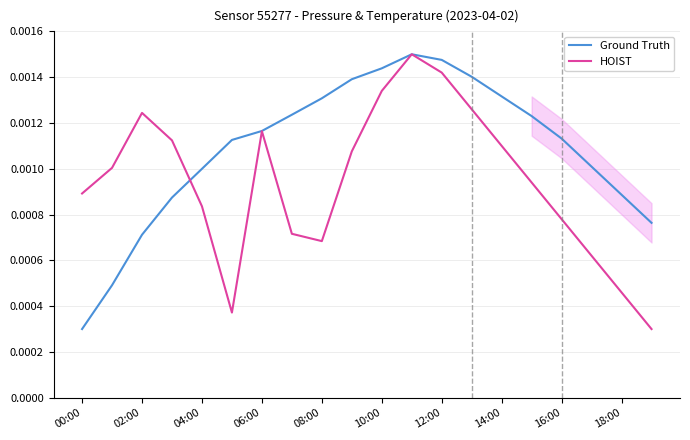

At how many categories does at least one series exceed 0?

20